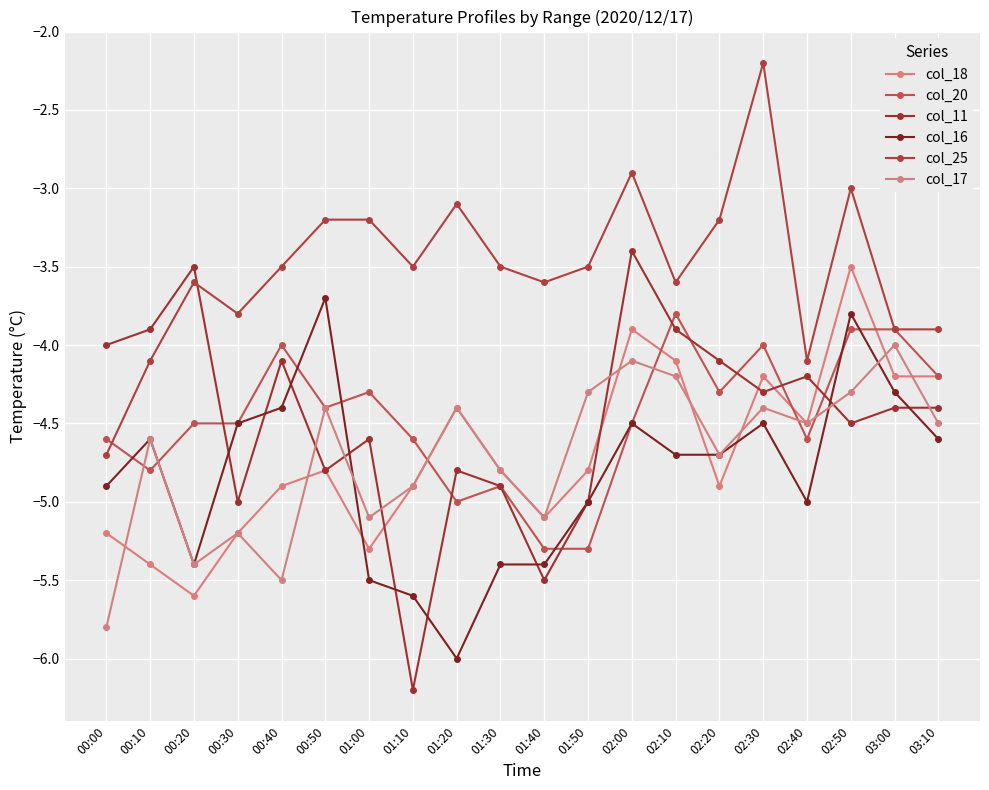

What position from the left is 03:00?

19